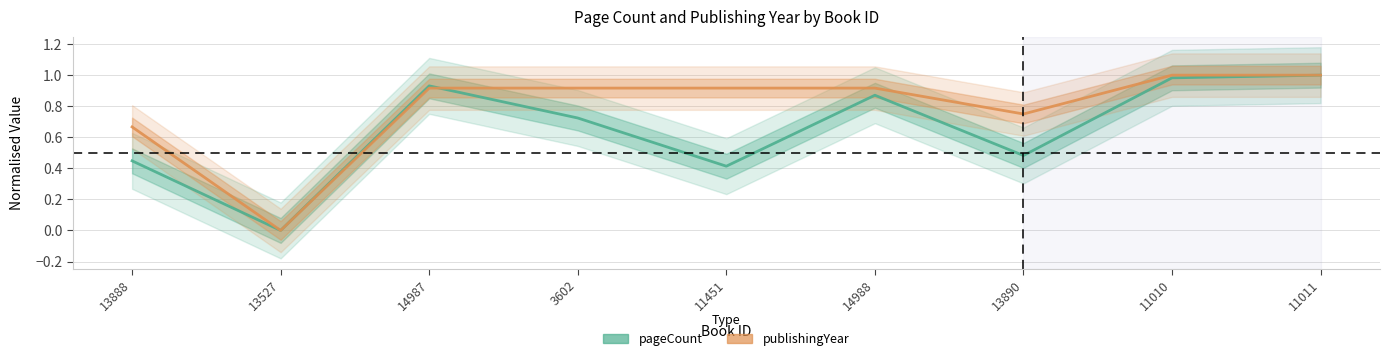

Rank the series at 13890 from lowest to highest value.

pageCount, publishingYear